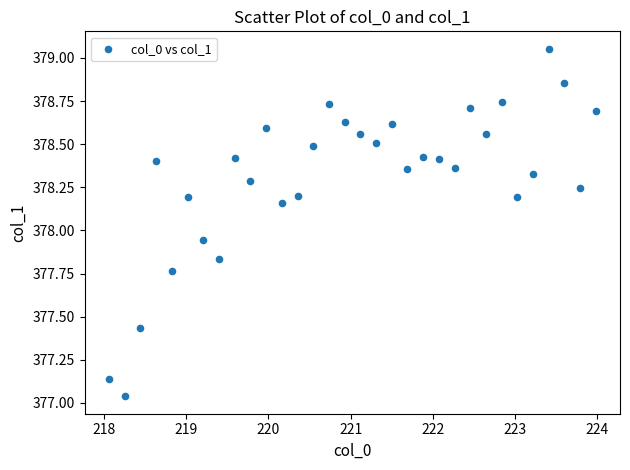

What is the range of Y values (max minus min)?

2.0